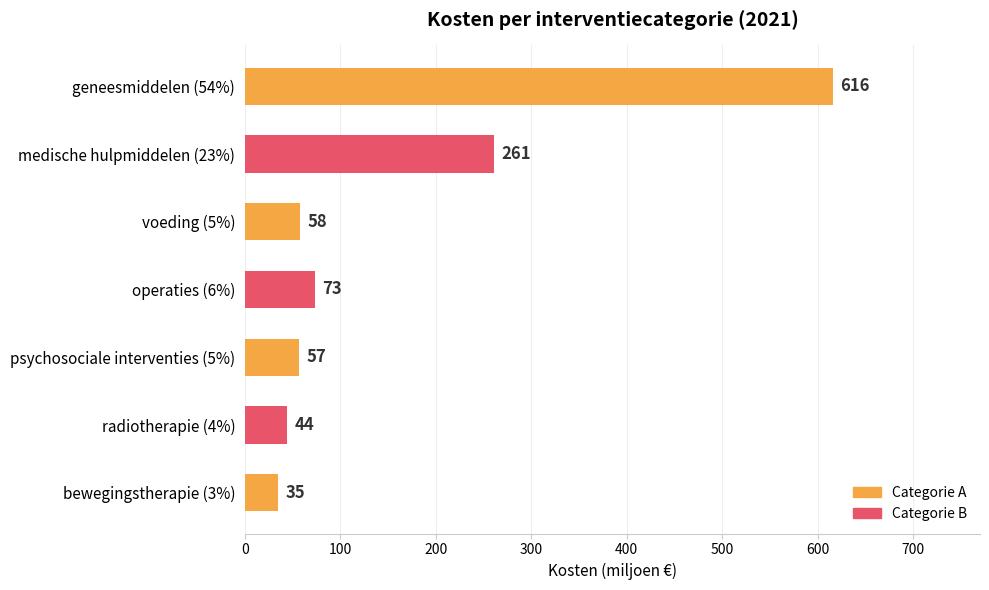

What is the greatest value displayed?

616